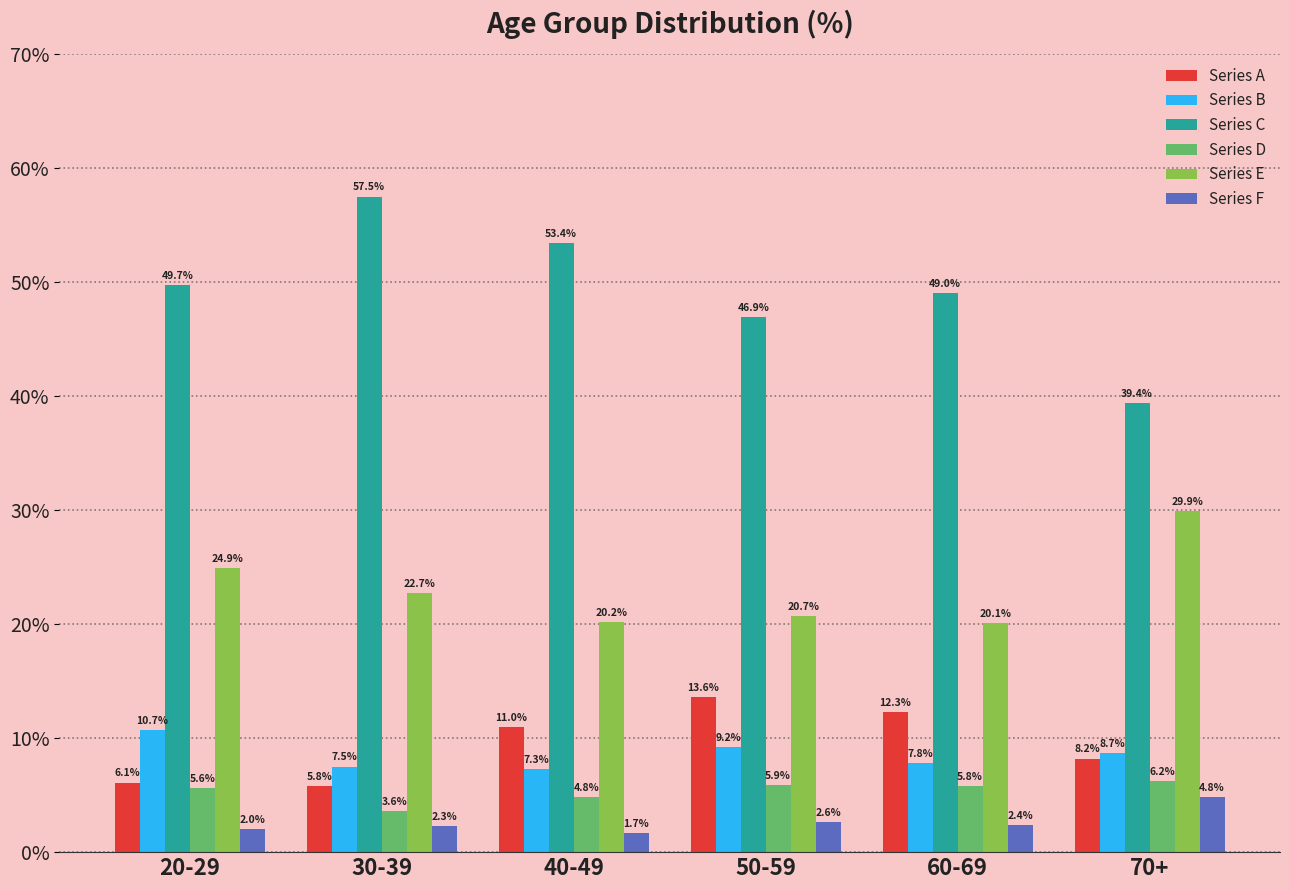

Which category has the highest value in the Series F series?

70+